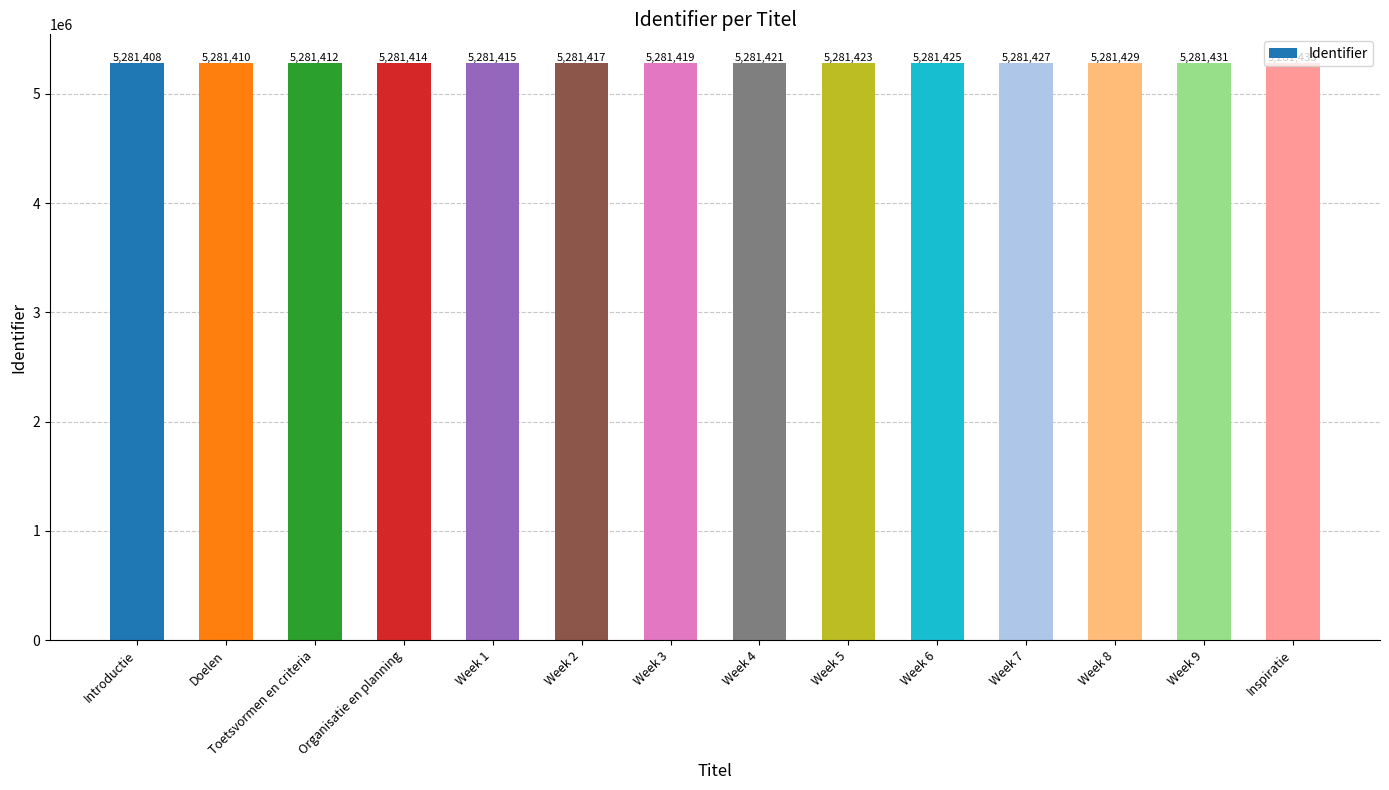

Count the number of categories in the chart.

14